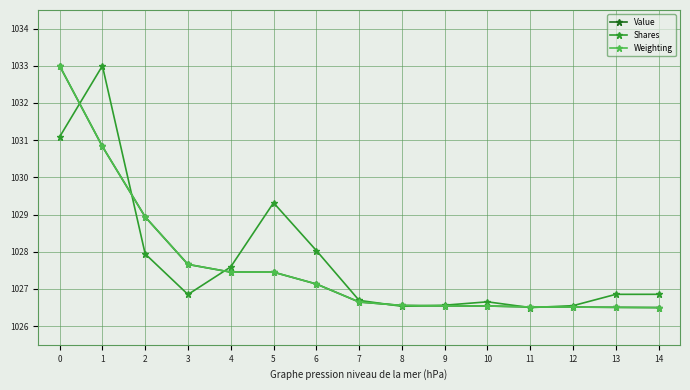

Which series changed the most between 2 and 9?

Value